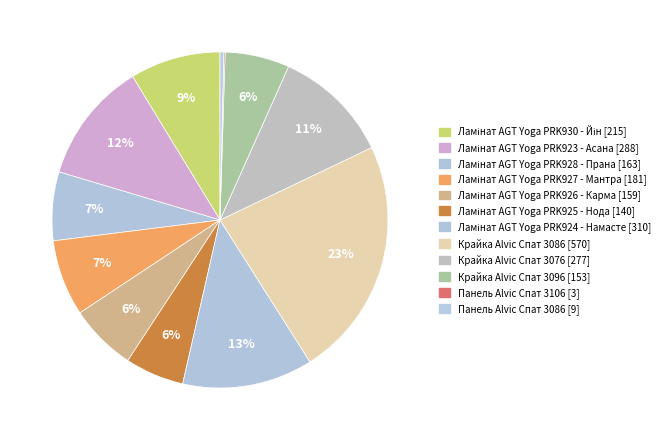

To the nearest percent, what is the average slice percentage?

8%